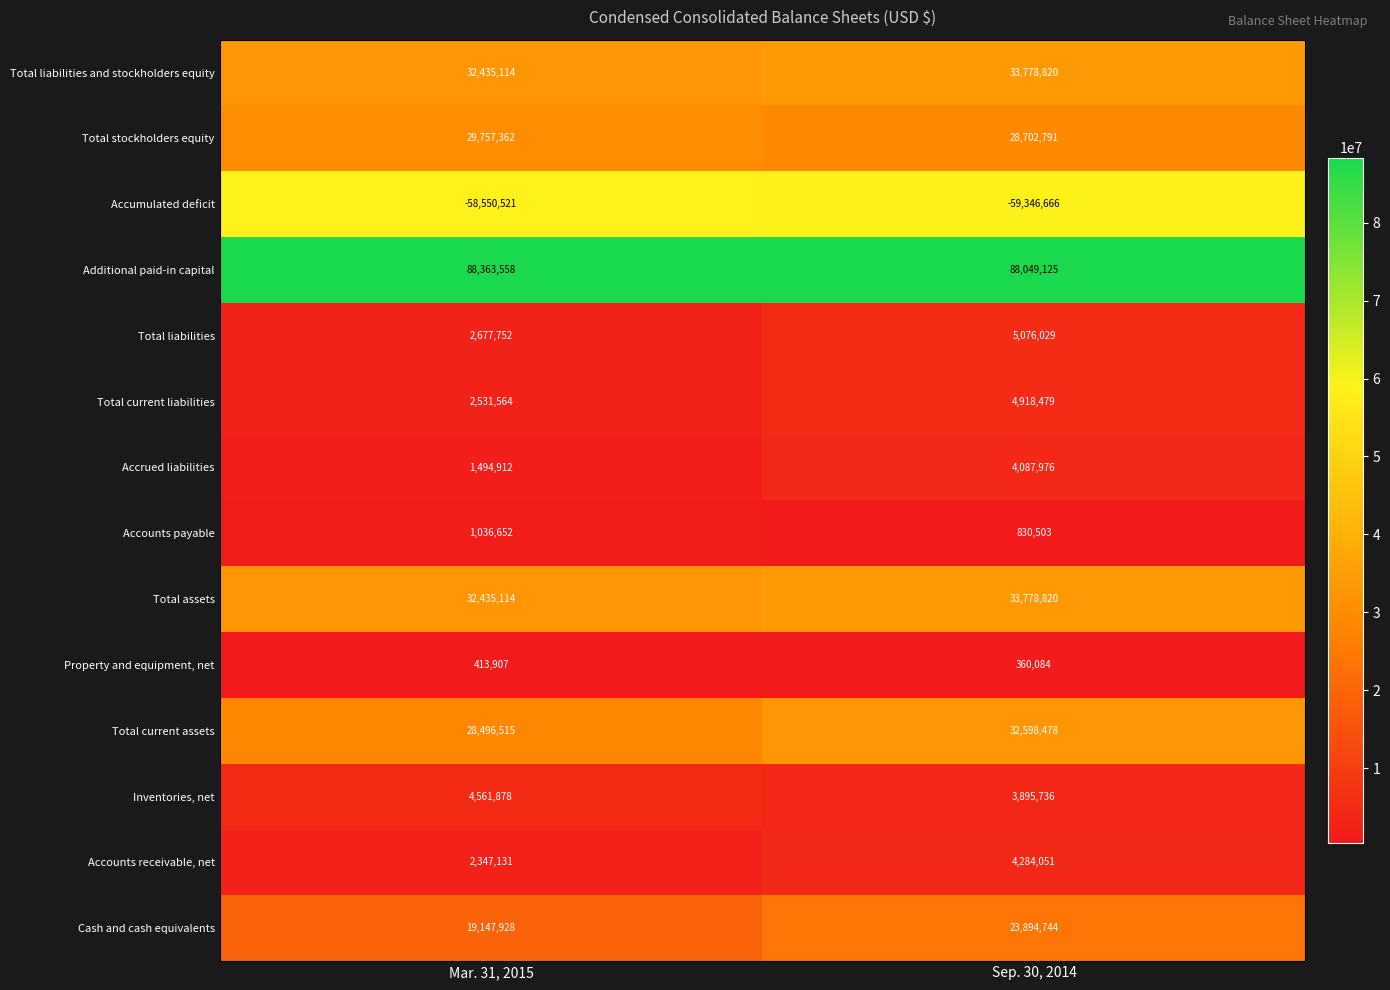

How many distinct data groups are displayed?

14